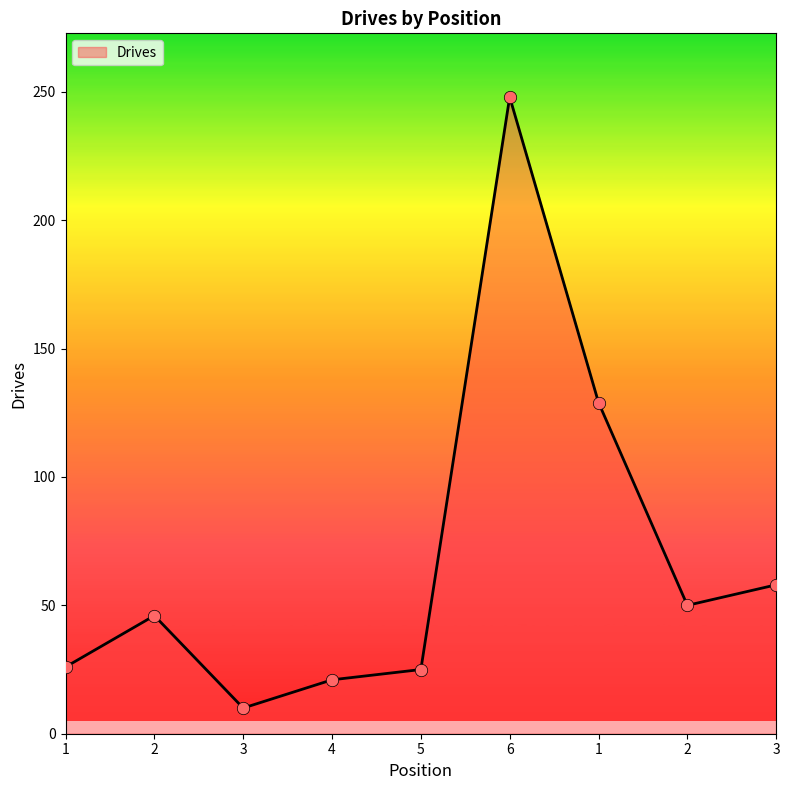

What is the change in value from 3 to 2?

+40